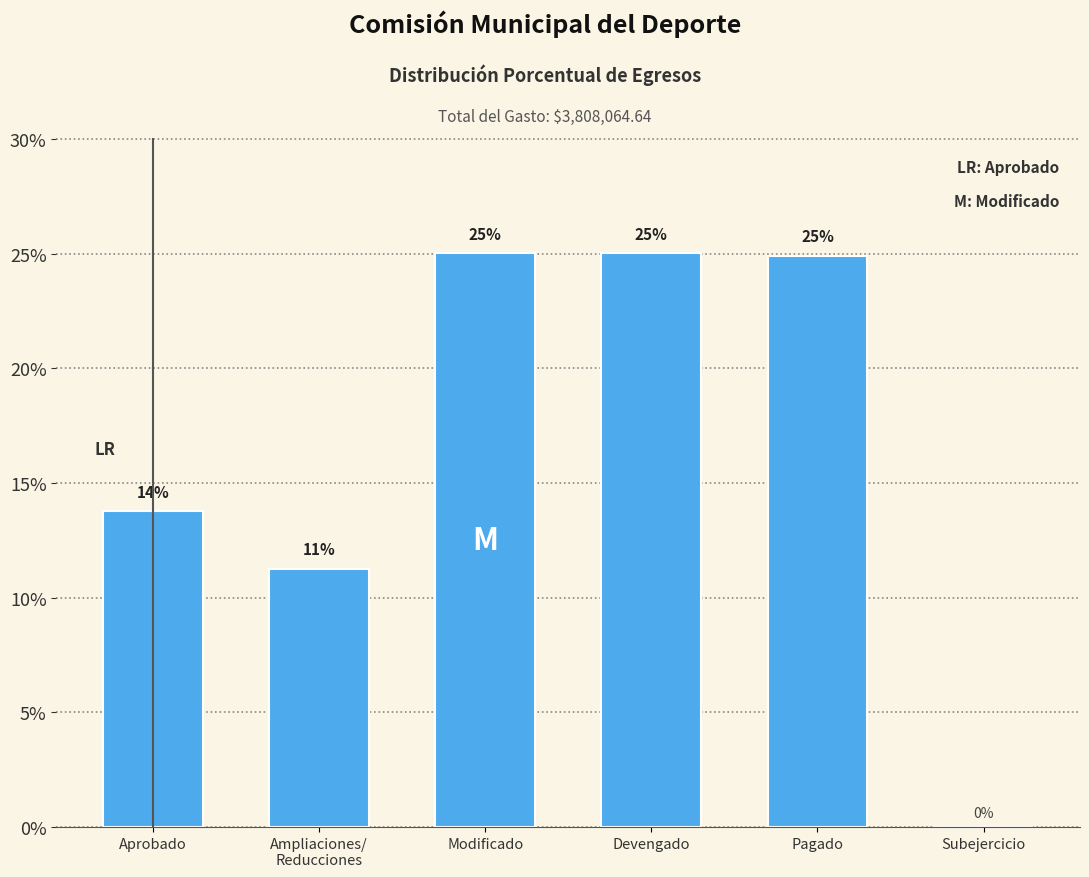

Where does the data first go above 24?

Modificado